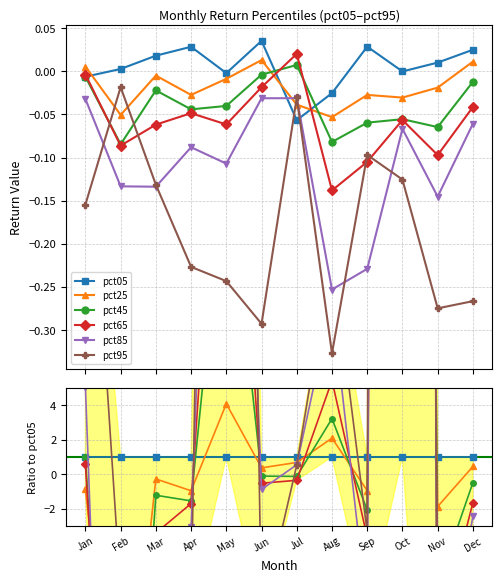

At which label does pct45 reach its peak?

Jul